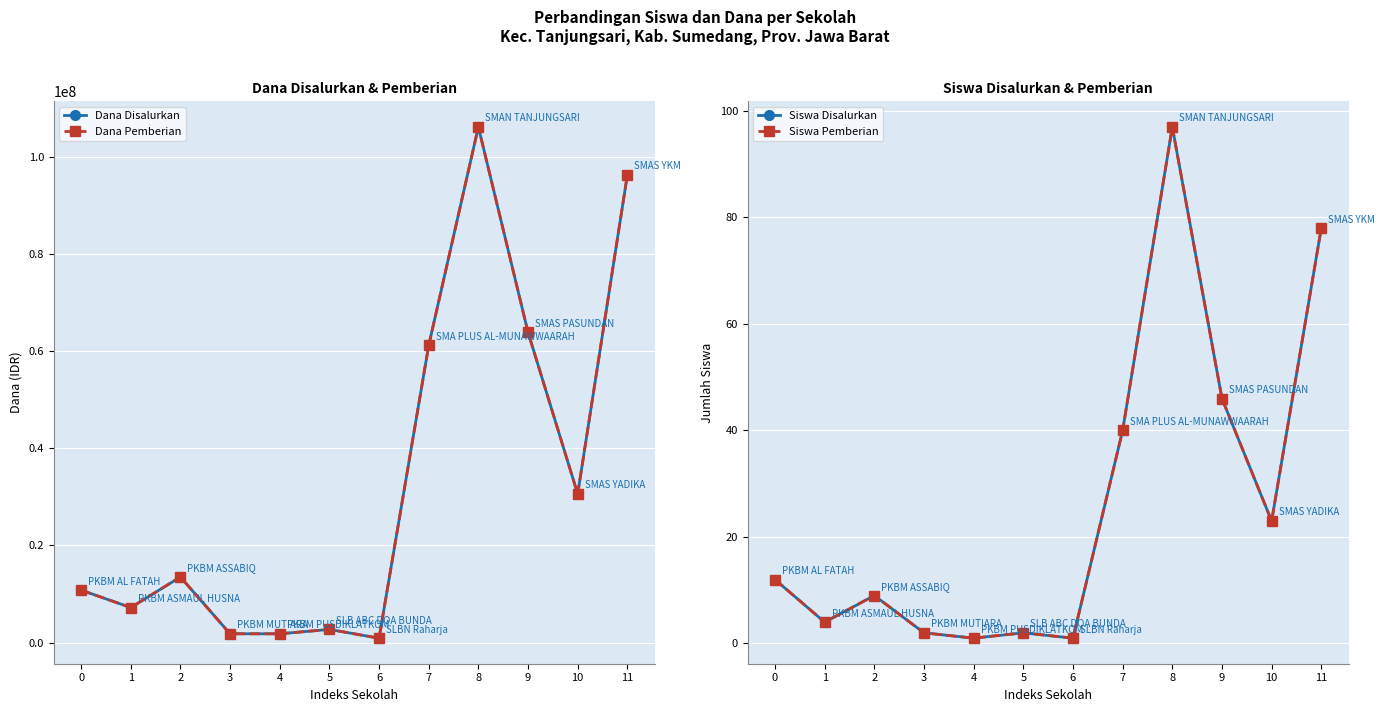

What value does the Dana Disalurkan series have at 11, to the nearest 100?

96300000